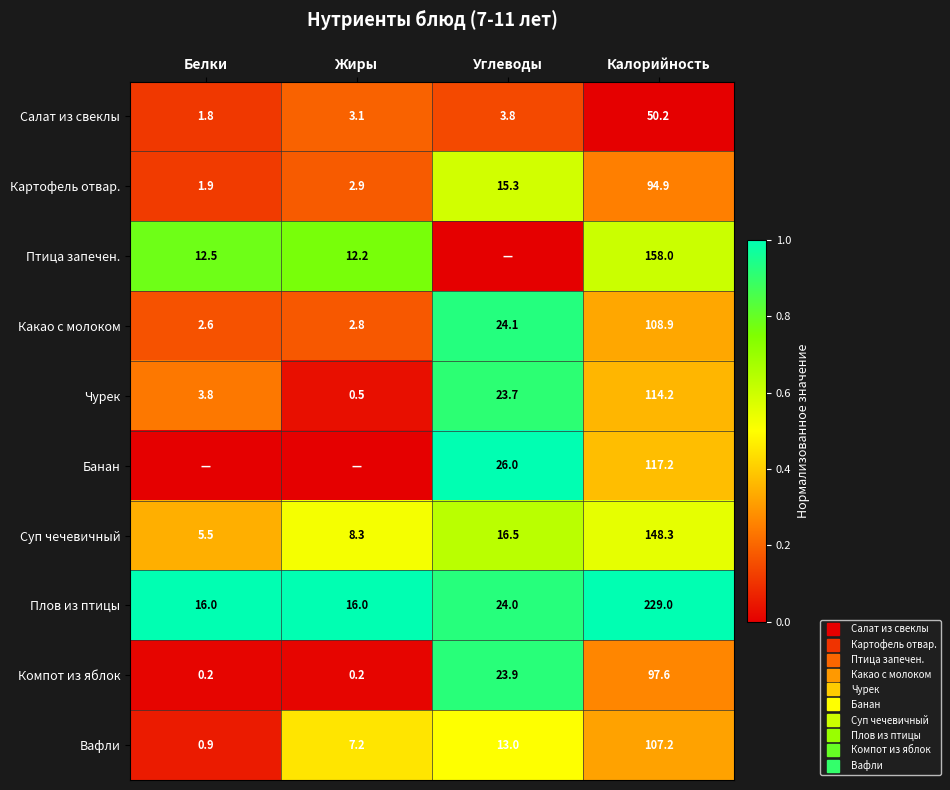

Count the number of data series in this chart.

10